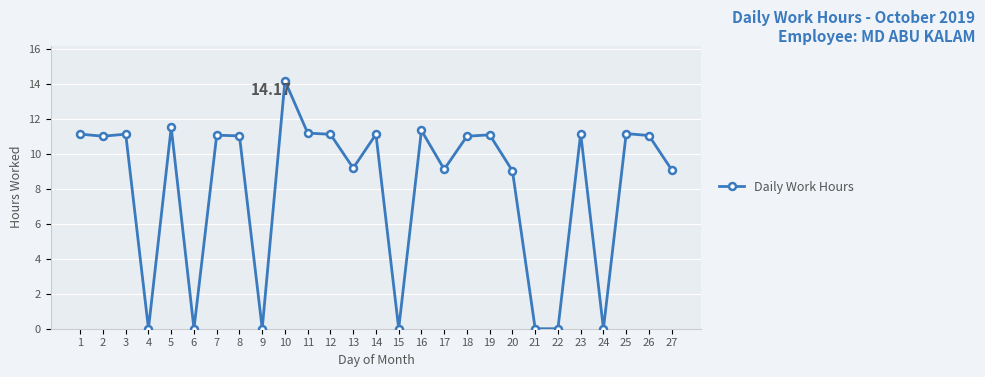

What is the difference between the second highest and minimum values?

11.5